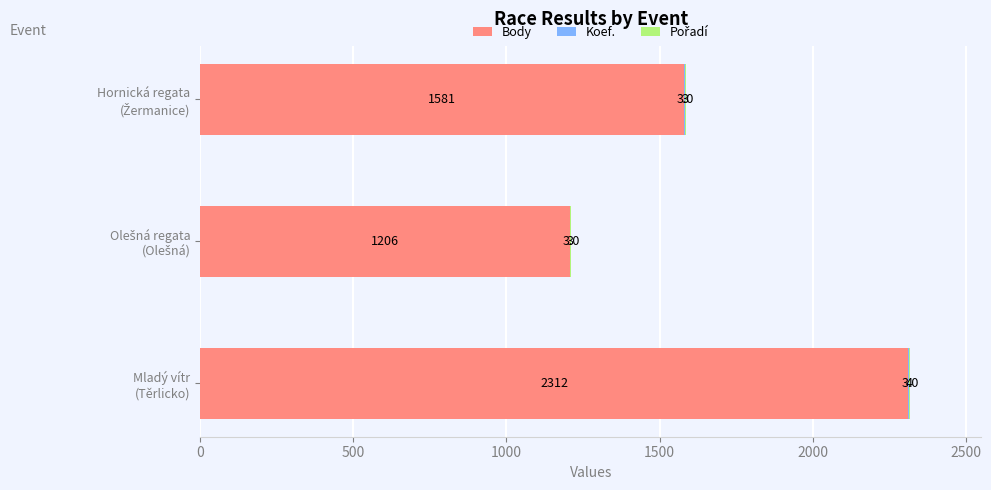

What is the maximum value for Body?

2312